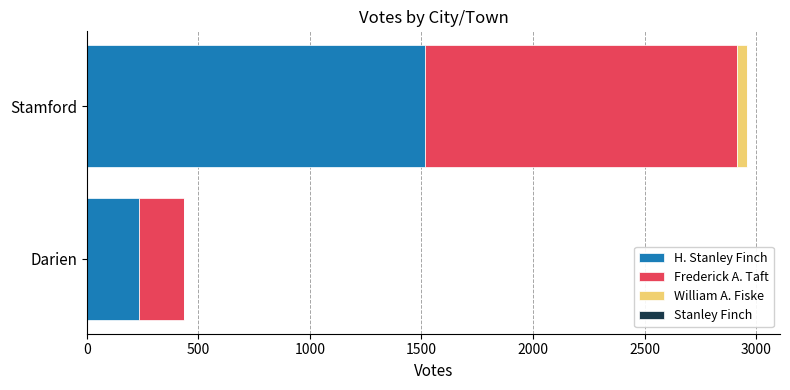

At which category is the sum across all series the highest?

Stamford